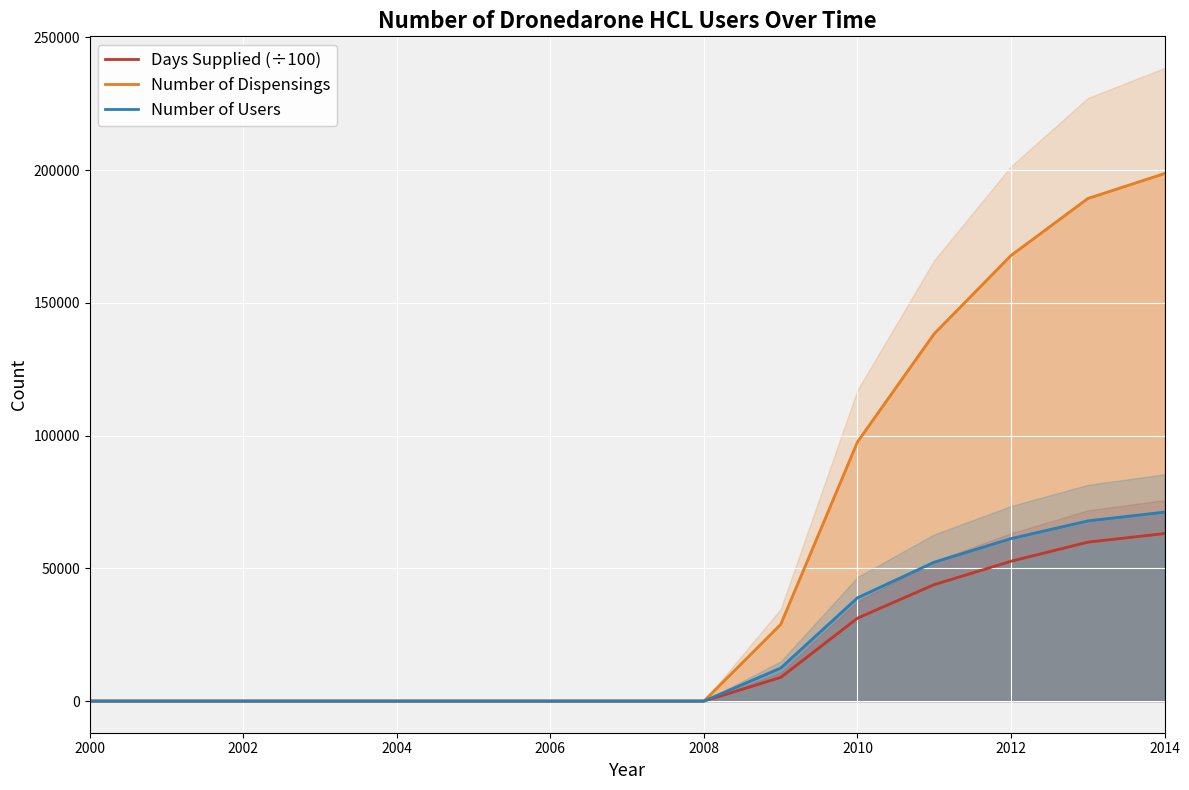

Which label corresponds to the largest value in the chart?

2014